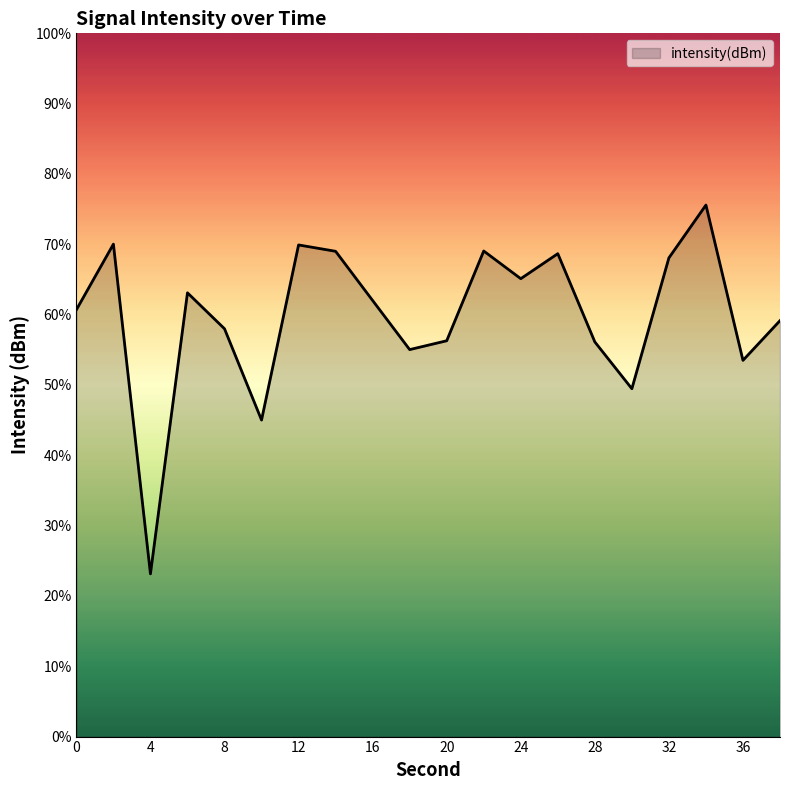

List the labels in order of value, largest first.

34, 2, 12, 22, 14, 26, 32, 24, 6, 16, 0, 38, 8, 20, 28, 18, 36, 30, 10, 4